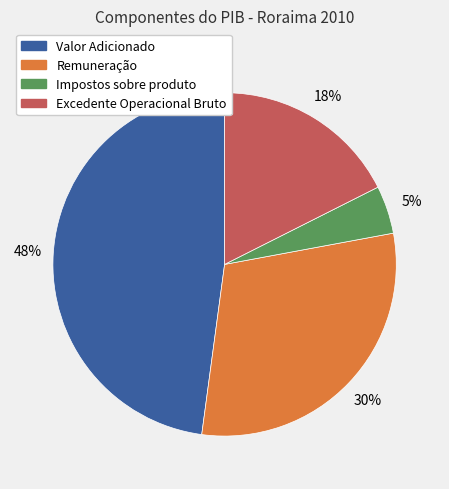

Combined, do Impostos sobre produto and Excedente Operacional Bruto account for over 50%?

No